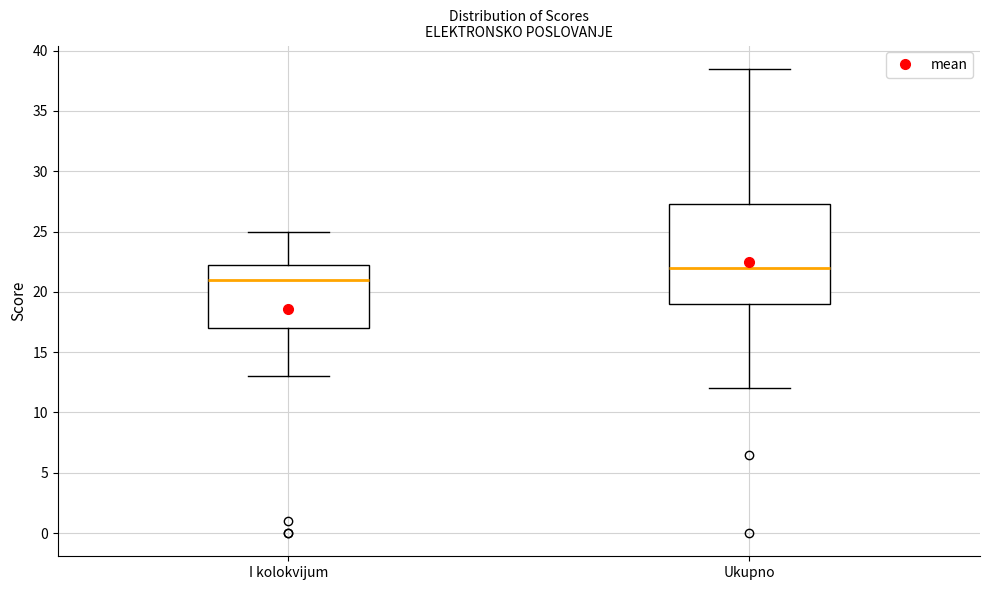

Where is the lower edge of the box for I kolokvijum on the y-axis? The values are not printed on the chart, so give them approximately, as read against the axis.

17.0